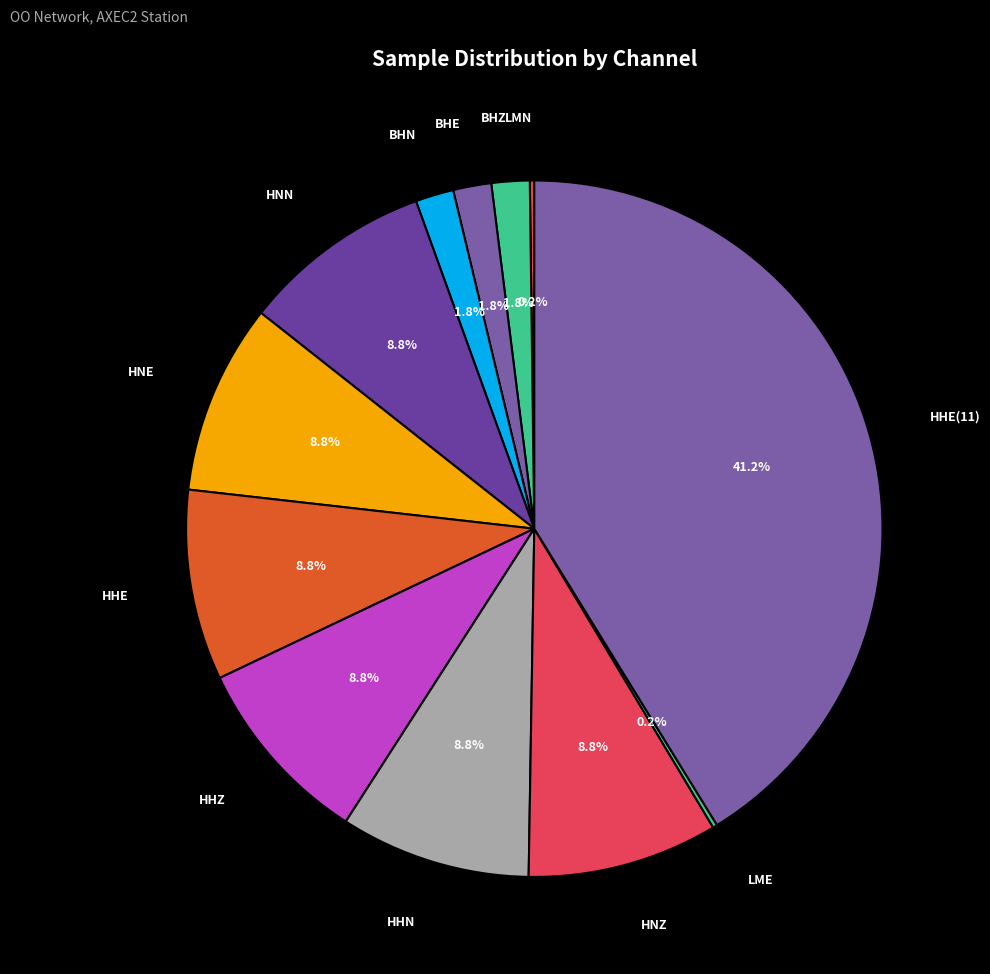

What is the largest slice in the pie chart?

HHE(11)